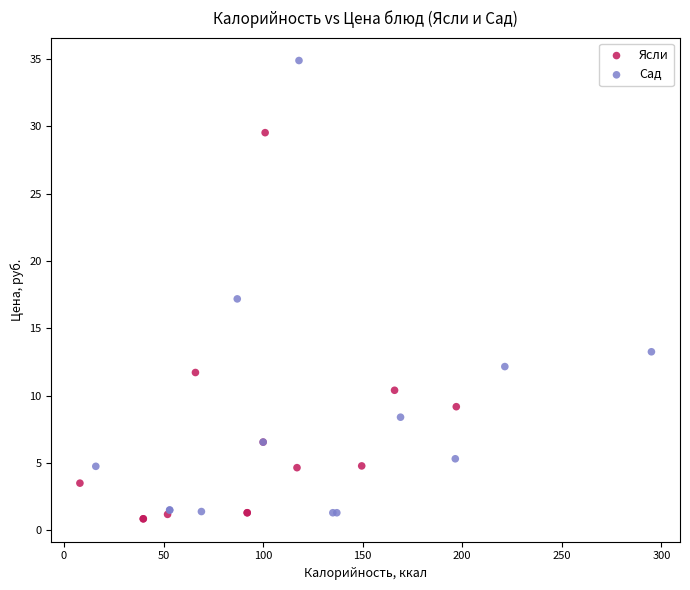

Which series has the widest spread of Y values?

Сад